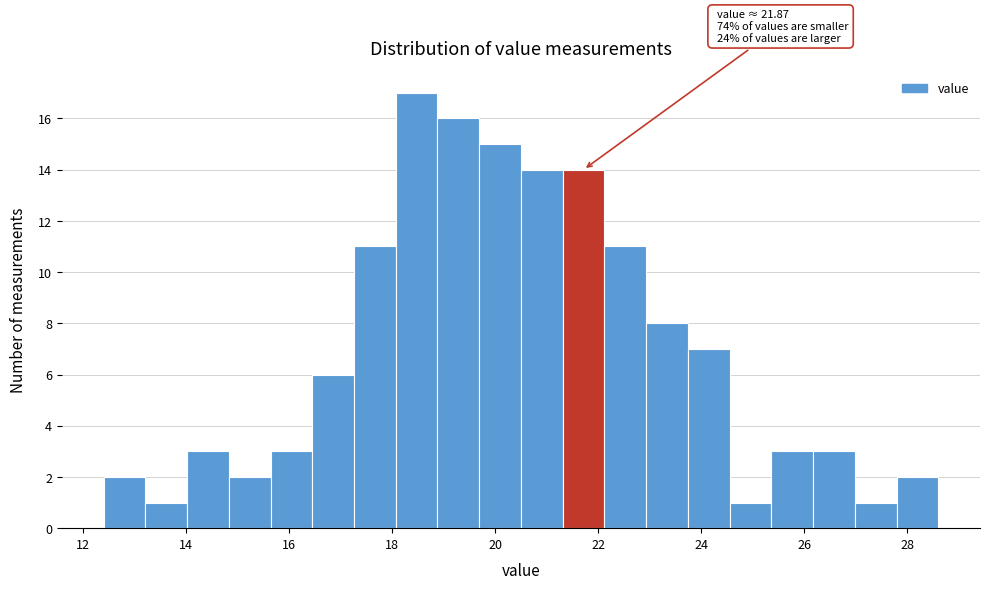

Which range on the x-axis has the tallest bar?

18.0 to 18.8